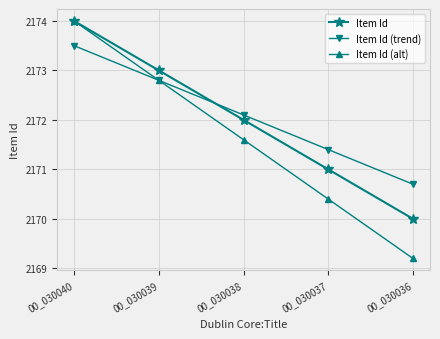

Reading left to right, transcribe all the data shown in this chart.

Item Id: 2174.0	2173.0	2172.0	2171.0	2170.0
Item Id (trend): 2173.5	2172.8	2172.1	2171.4	2170.7
Item Id (alt): 2174.0	2172.8	2171.6	2170.4	2169.2